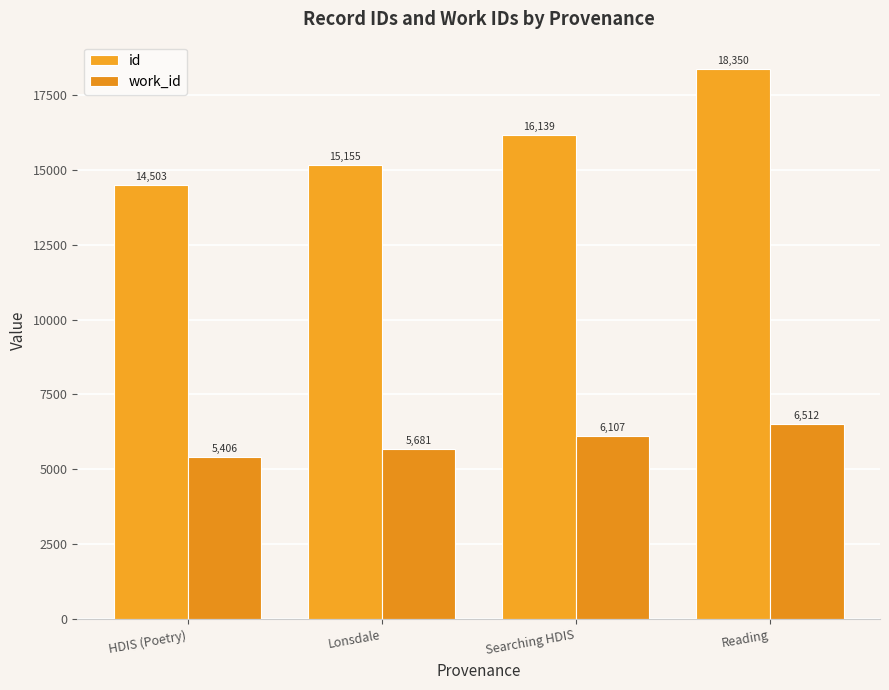

How many distinct data groups are displayed?

2